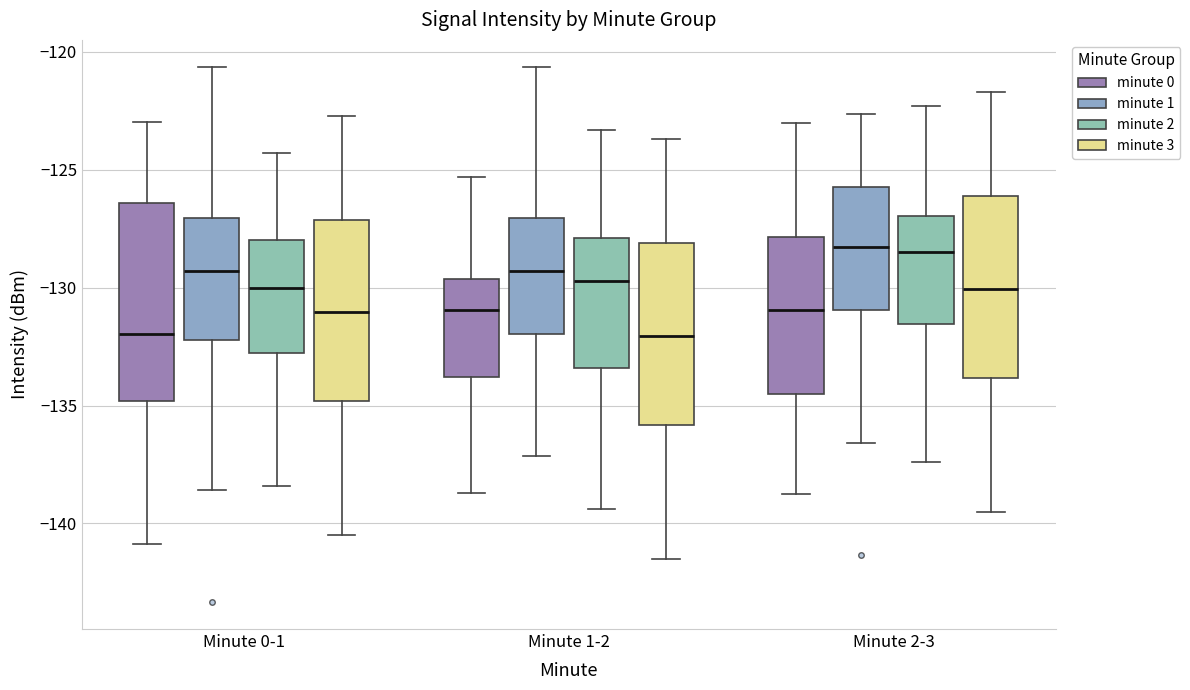

Reading left to right, read every box against the y-axis: the position of its median line, the range the box covers, and the ends of its whiskers. The values are not printed on the chart, so give them approximately, as read against the axis.

Minute 0-1 (minute 0): median -132.0, box -135.0 to -126.5, whiskers -141.0 to -123.0
Minute 0-1 (minute 1): median -129.5, box -132.0 to -127.0, whiskers -138.5 to -120.5
Minute 0-1 (minute 2): median -130.0, box -133.0 to -128.0, whiskers -138.5 to -124.5
Minute 0-1 (minute 3): median -131.0, box -135.0 to -127.0, whiskers -140.5 to -122.5
Minute 1-2 (minute 0): median -131.0, box -134.0 to -129.5, whiskers -138.5 to -125.5
Minute 1-2 (minute 1): median -129.5, box -132.0 to -127.0, whiskers -137.0 to -120.5
Minute 1-2 (minute 2): median -129.5, box -133.5 to -128.0, whiskers -139.5 to -123.5
Minute 1-2 (minute 3): median -132.0, box -136.0 to -128.0, whiskers -141.5 to -123.5
Minute 2-3 (minute 0): median -131.0, box -134.5 to -128.0, whiskers -138.5 to -123.0
Minute 2-3 (minute 1): median -128.5, box -131.0 to -125.5, whiskers -136.5 to -122.5
Minute 2-3 (minute 2): median -128.5, box -131.5 to -127.0, whiskers -137.5 to -122.5
Minute 2-3 (minute 3): median -130.0, box -134.0 to -126.0, whiskers -139.5 to -121.5